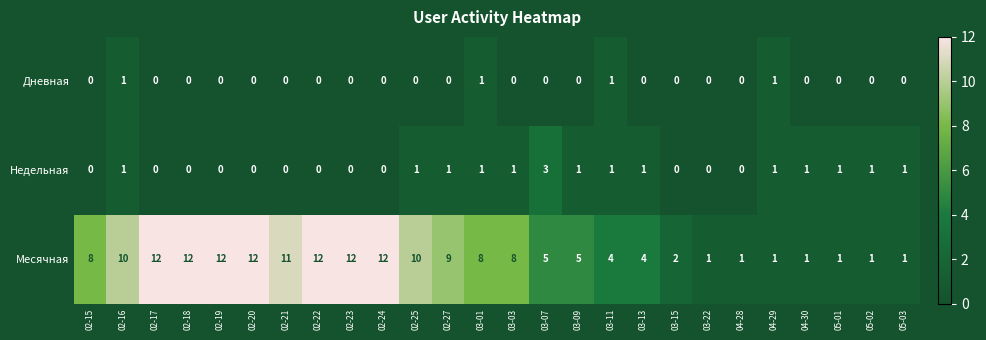

What is the sum of the Месячная values at 02-16 and 02-21?

21